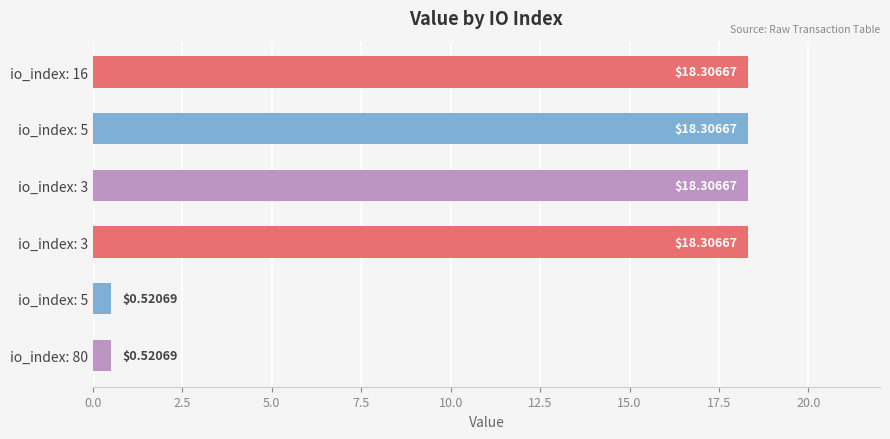

Count the number of categories in the chart.

6